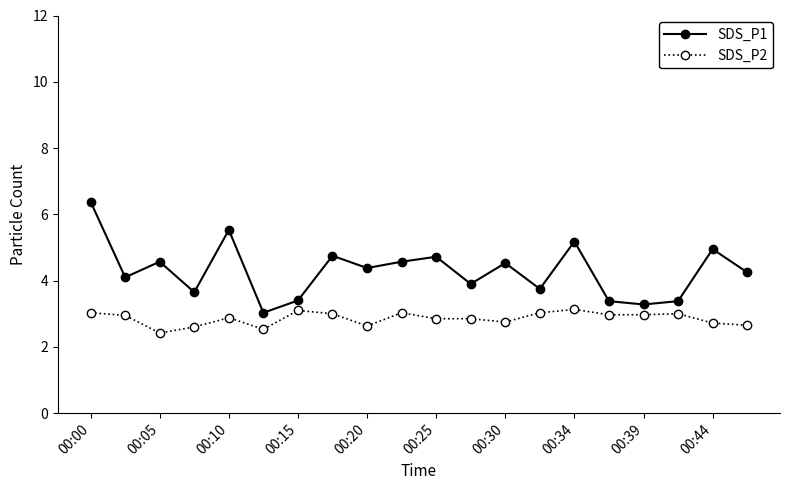

True or false: SDS_P1 and SDS_P2 intersect in this chart.

False